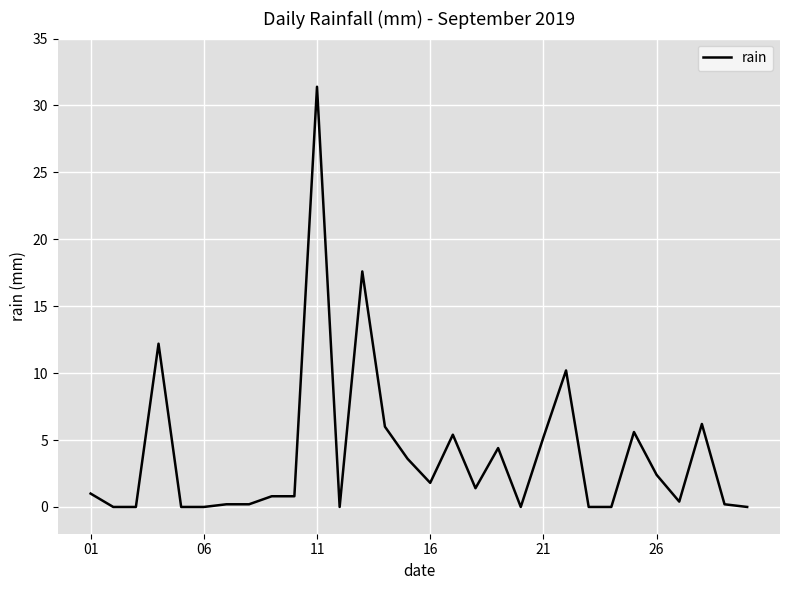

What is the greatest value displayed?

31.4